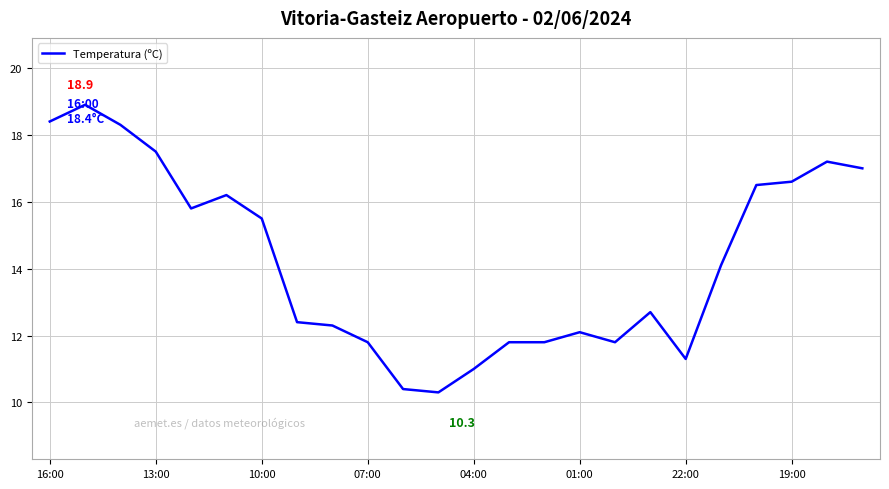

Reading left to right, extract all data points from this chart.

18.4	18.9	18.3	17.5	15.8	16.2	15.5	12.4	12.3	11.8	10.4	10.3	11.0	11.8	11.8	12.1	11.8	12.7	11.3	14.1	16.5	16.6	17.2	17.0